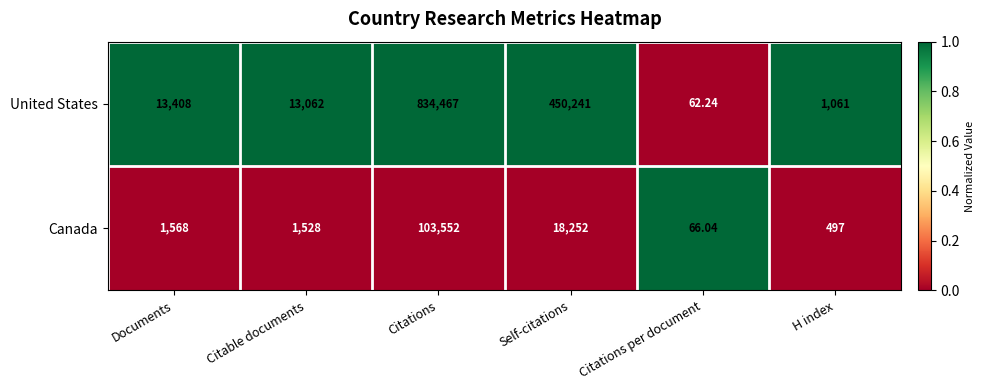

Count the number of data series in this chart.

2